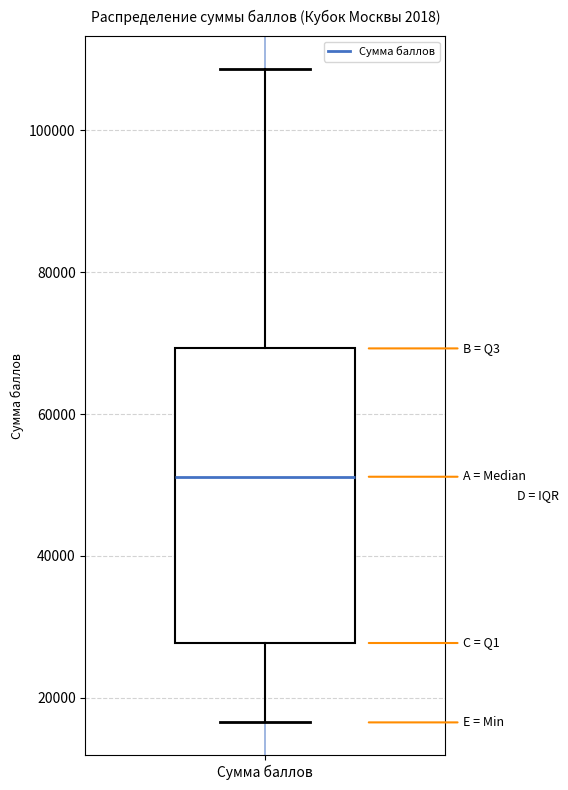

Transcribe this box plot: give where the median line is, the range the box spans, and where the two whiskers end, as read against the y-axis. The values are not printed on the chart, so give them approximately, as read against the axis.

median 52000, box 28000 to 70000, whiskers 16000 to 108000